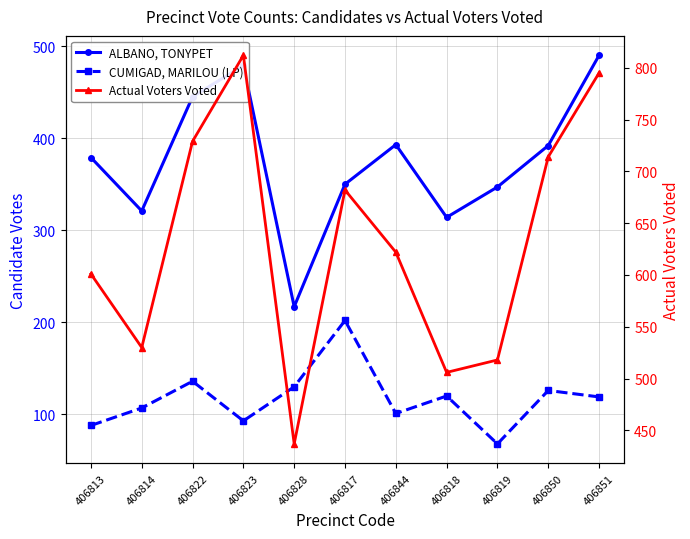

What is the difference between the second highest and minimum values in the Actual Voters Voted series?

358